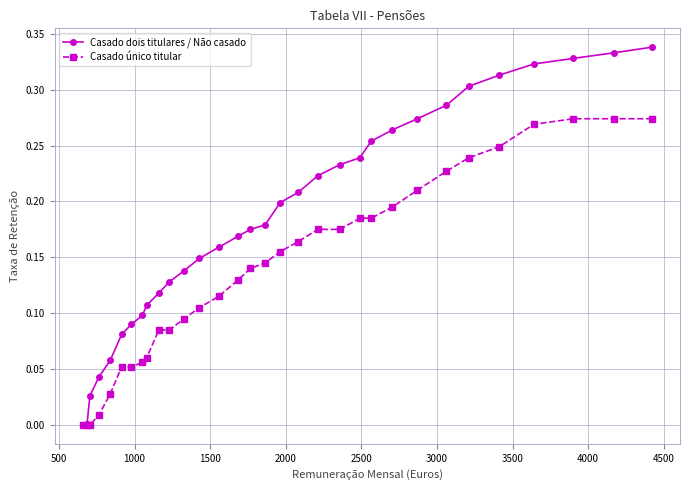

Which series has the largest range (max minus min)?

Casado dois titulares / Não casado